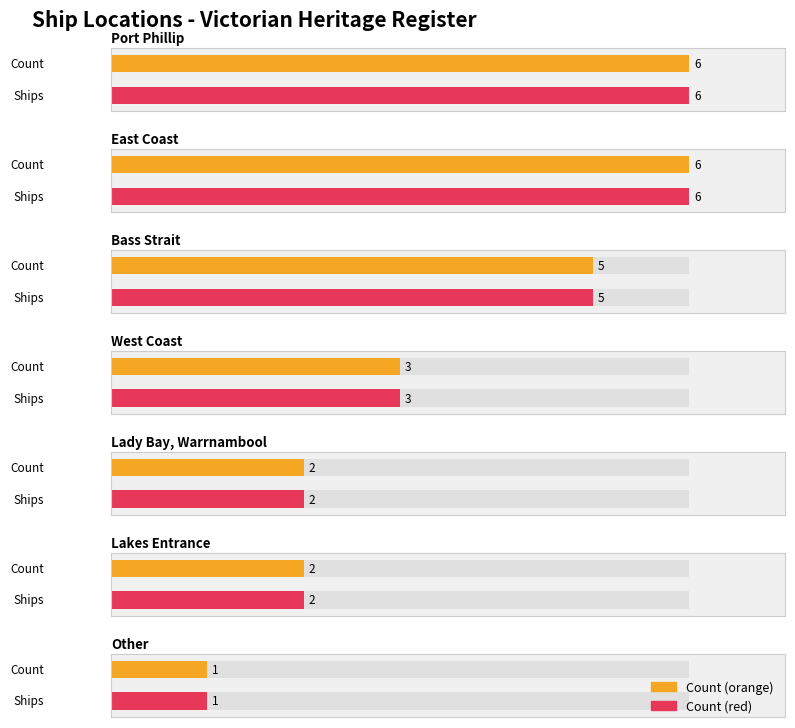

What is the label of the 3rd bar from the right?

Lady Bay, Warrnambool